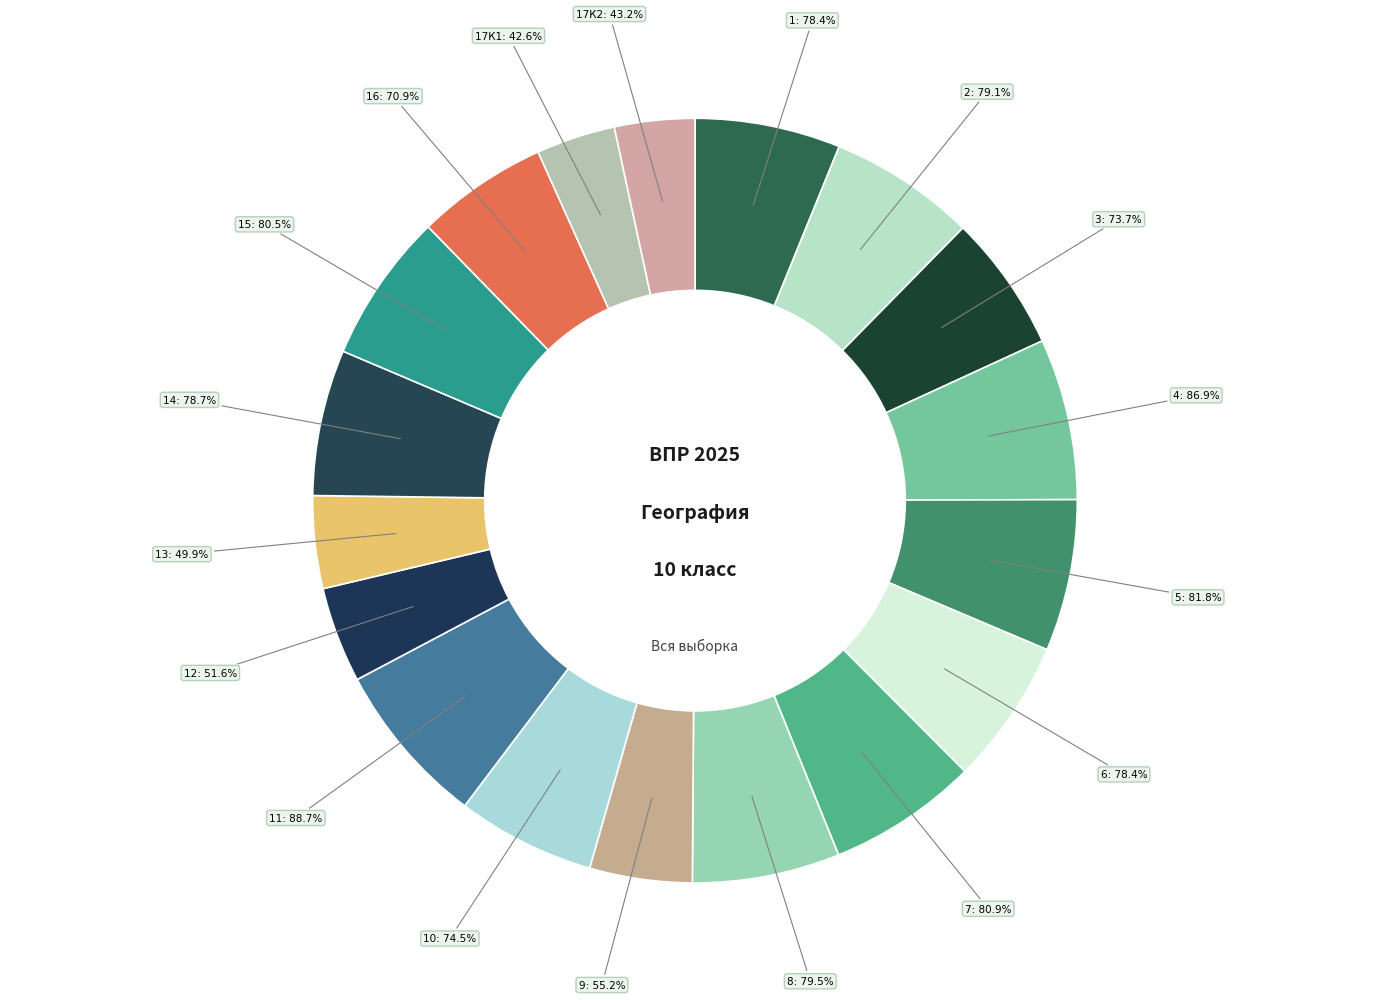

Approximately how many times larger is the value at 11 compared to 8?

1.1